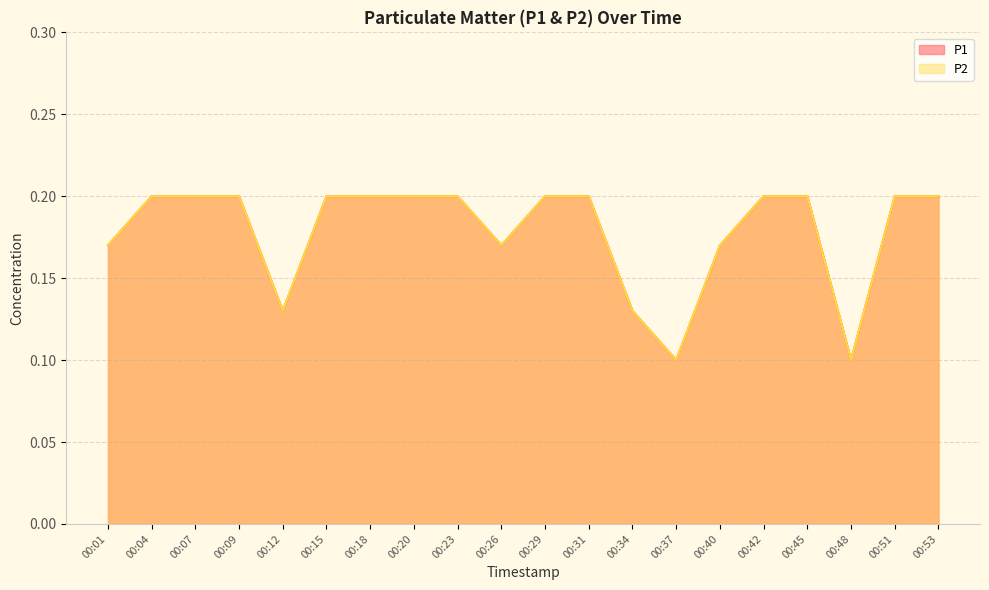

True or false: P1 has more than 1 points higher than both neighbors.

False